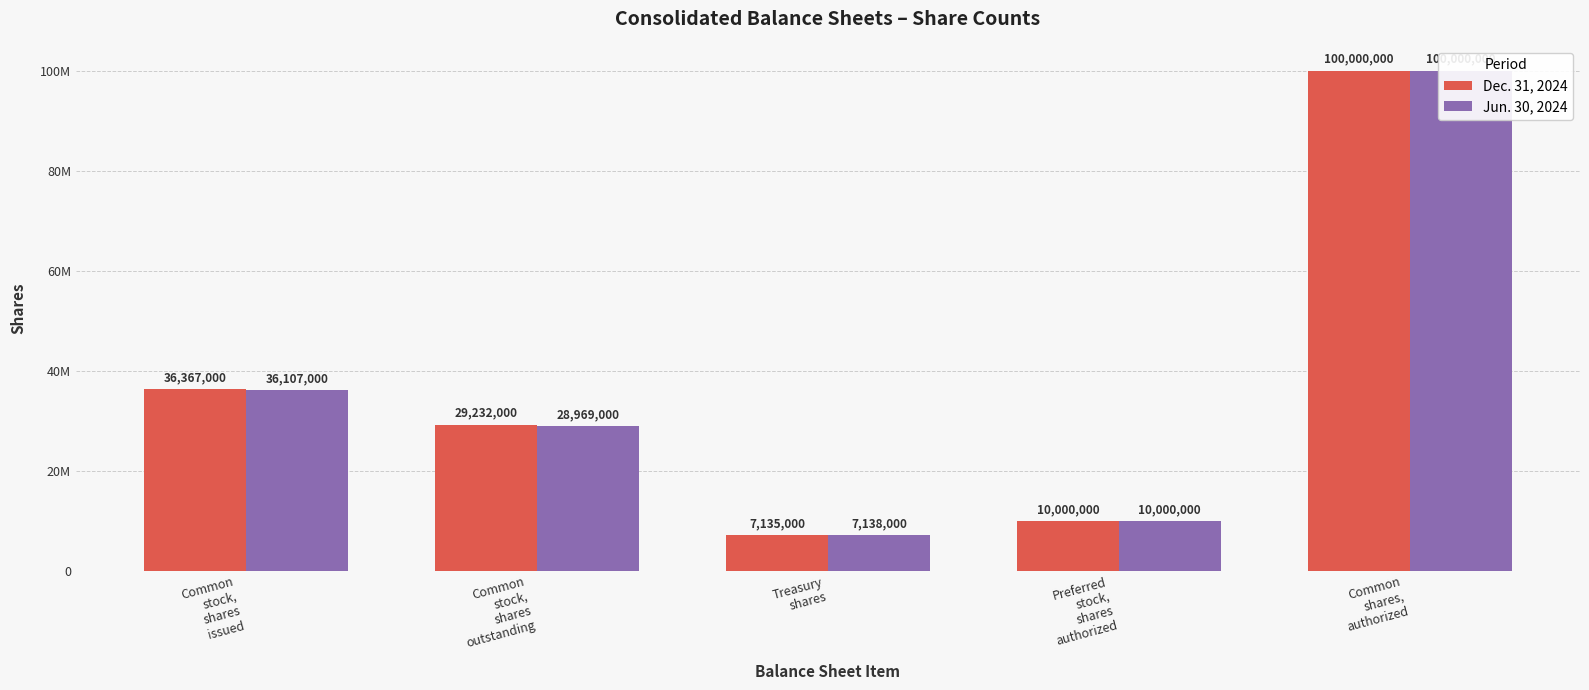

The Jun. 30, 2024 series shows 9522922 at Common
stock,
shares
issued. True or false?

False